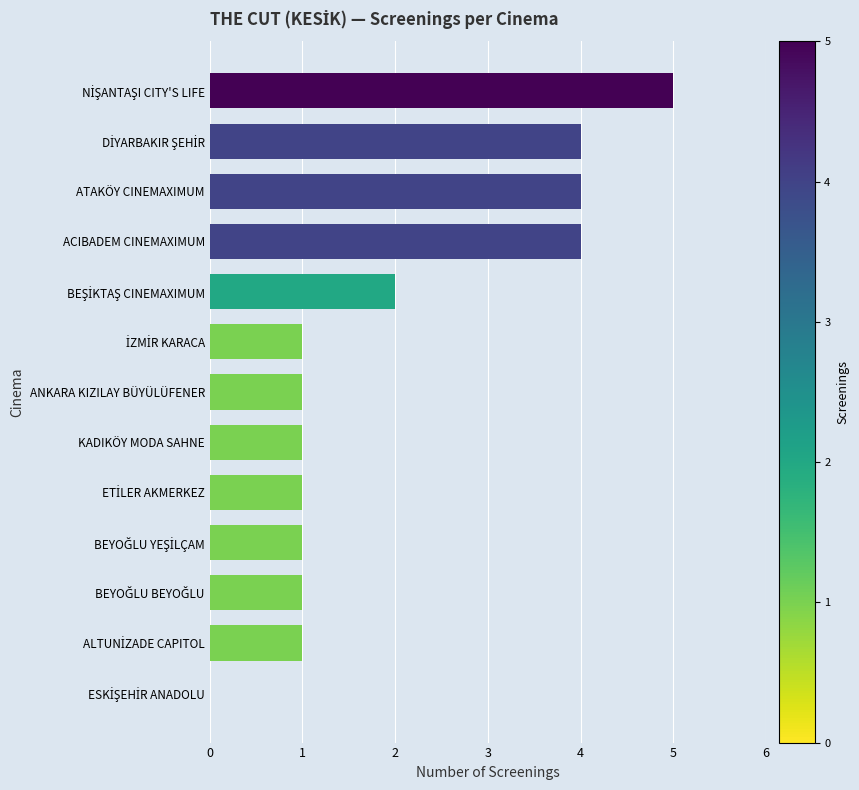

What is the sum of all values?

26